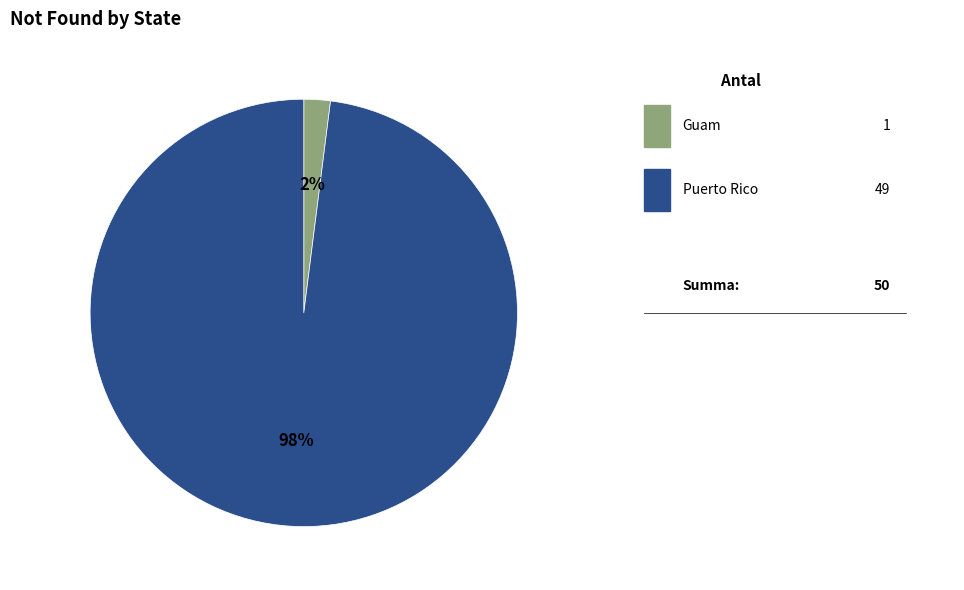

Does any single category account for the majority?

Yes